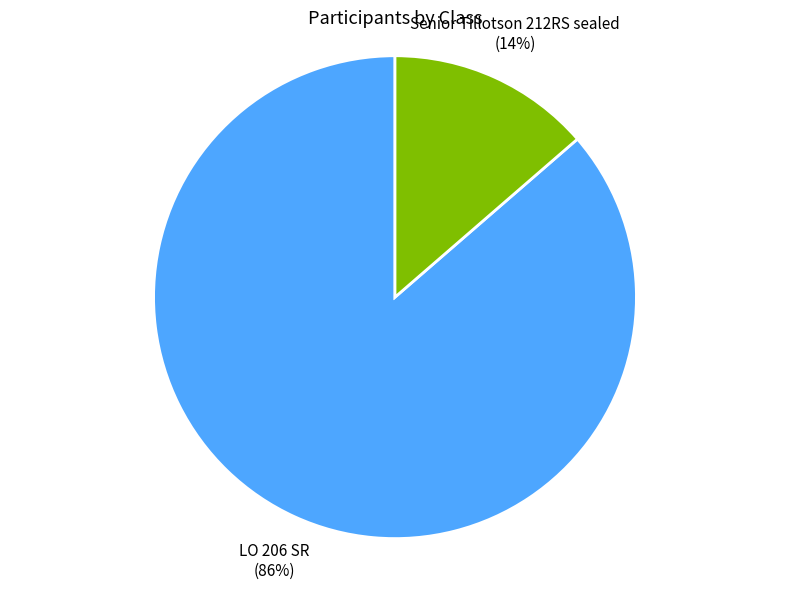

Is it true that LO 206 SR is 86% of the pie?

True